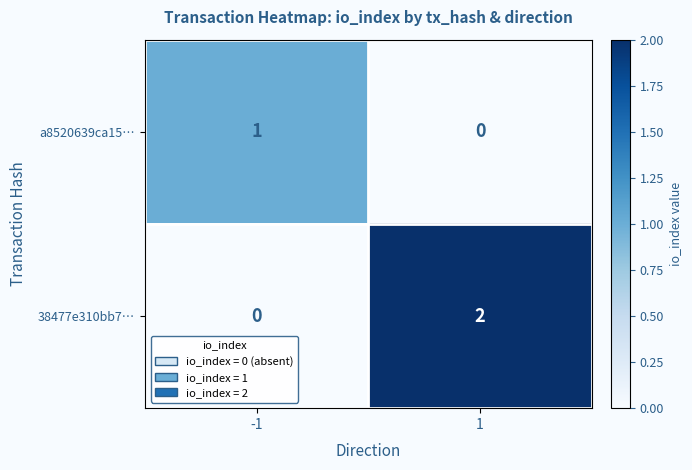

Which series has the largest total across all categories?

38477e310bb7…